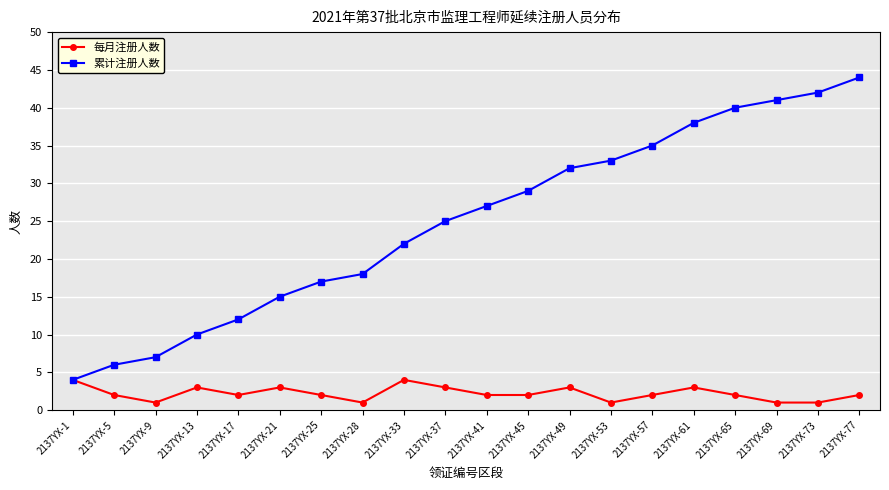

Rank the series at 2137YX-13 from highest to lowest value.

累计注册人数, 每月注册人数